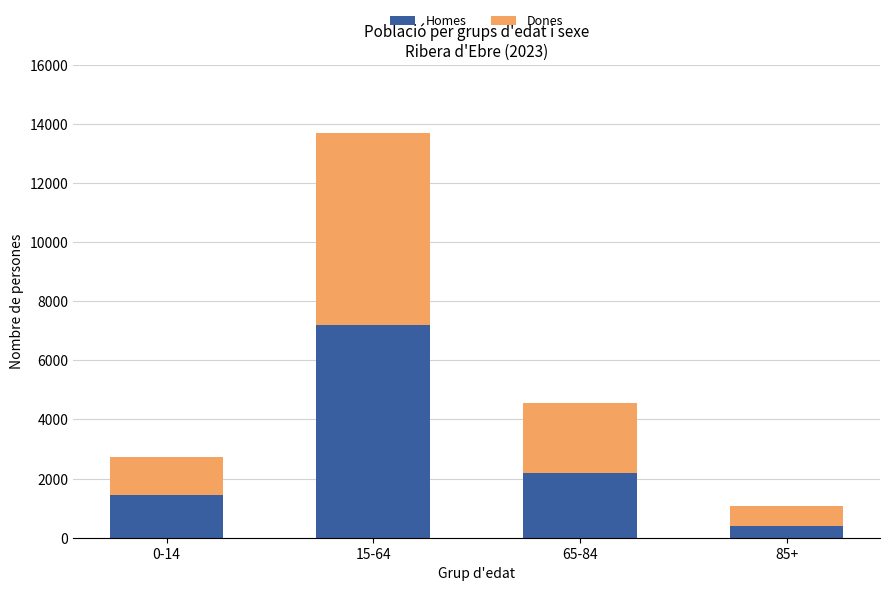

At which label does Homes first exceed 2201?

15-64